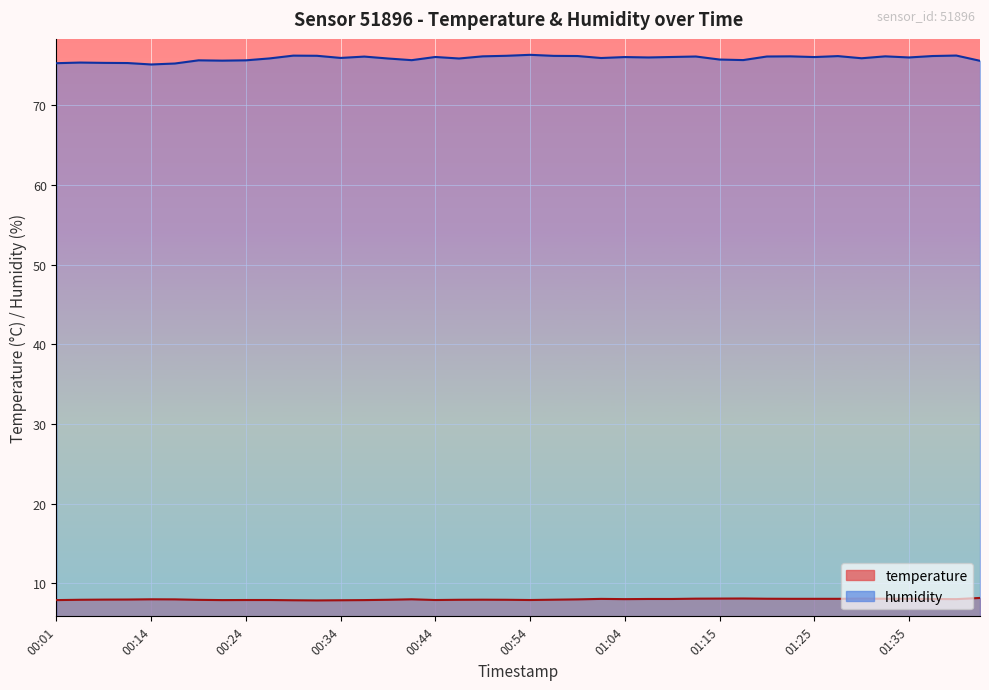

True or false: temperature has a value of 3.4 at 01:43.

False